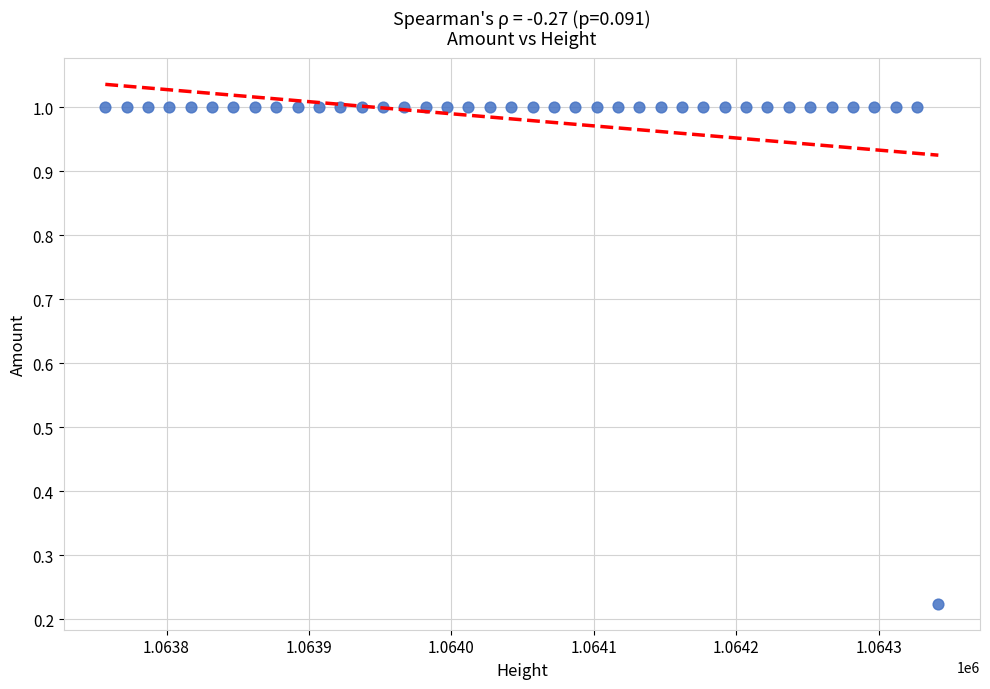

What is the range of Y values (max minus min)?

0.8